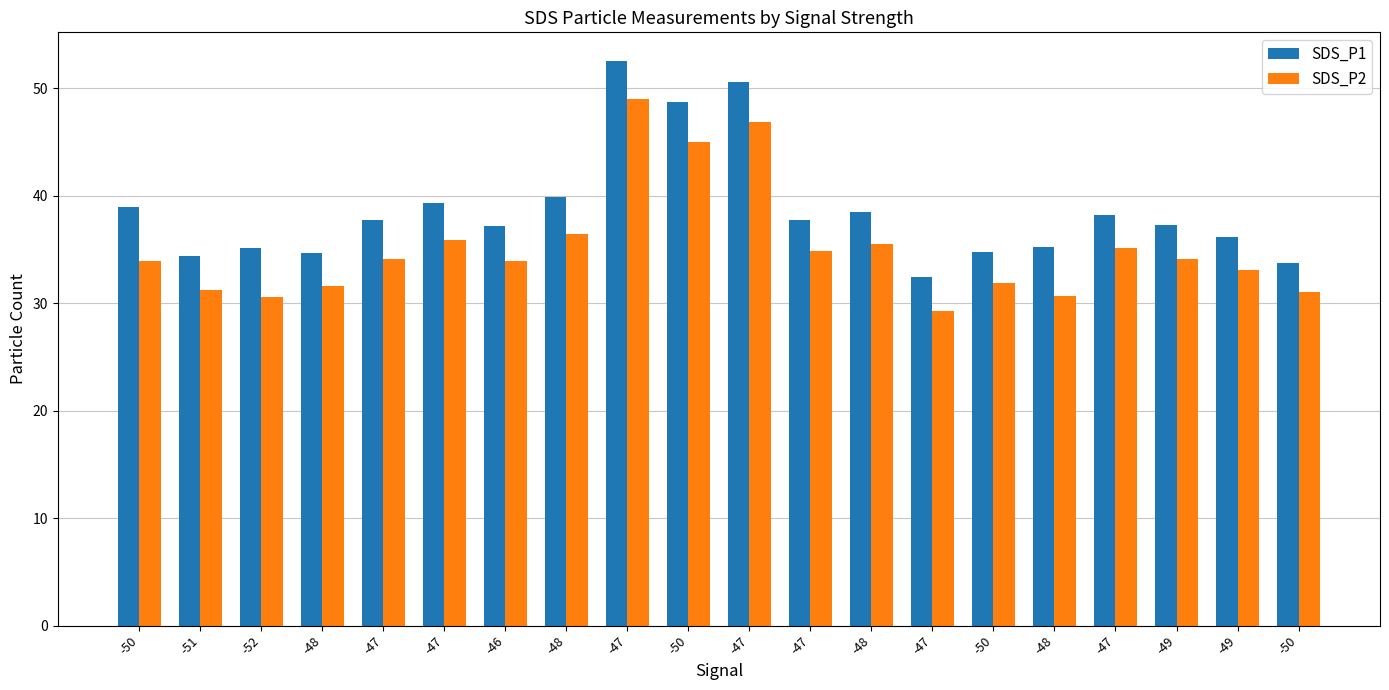

List the series in order of their overall mean, highest first.

SDS_P1, SDS_P2